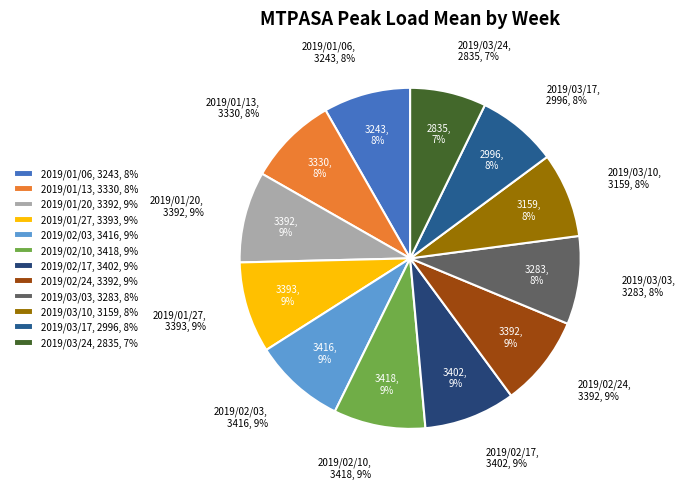

Combined, what portion of the pie is 2019/03/03 and 2019/02/17?

17.0%